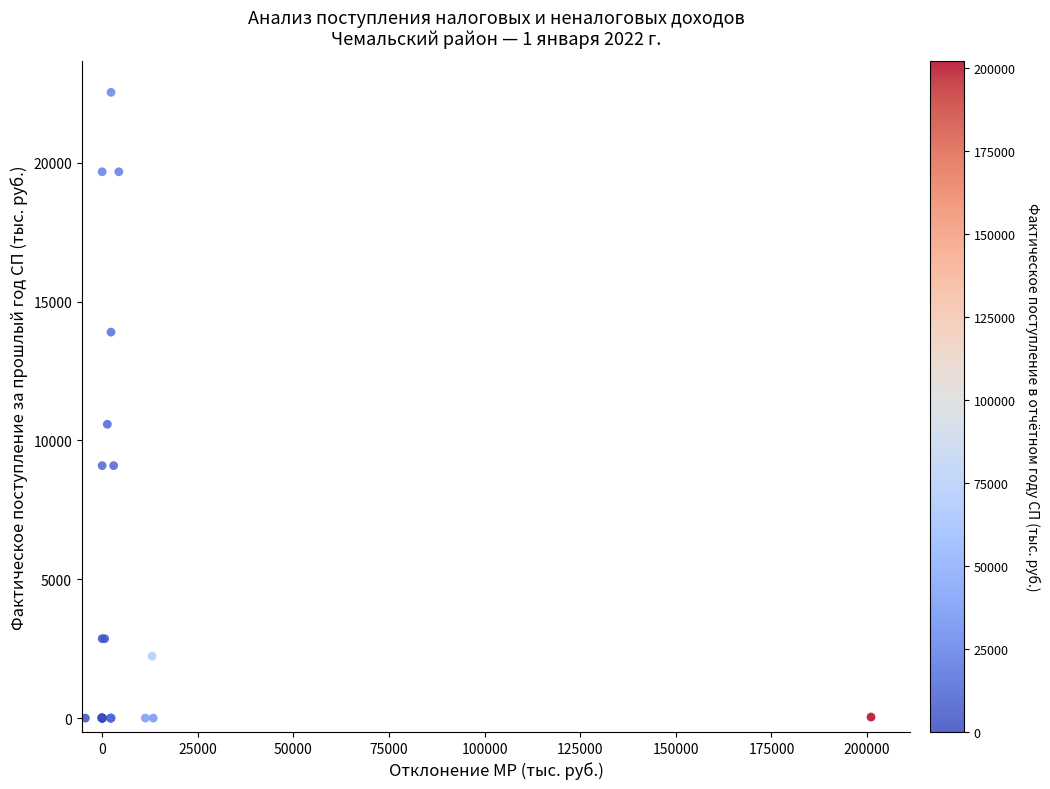

What Y value in the scatter plot is closest to 11268?

10583.5